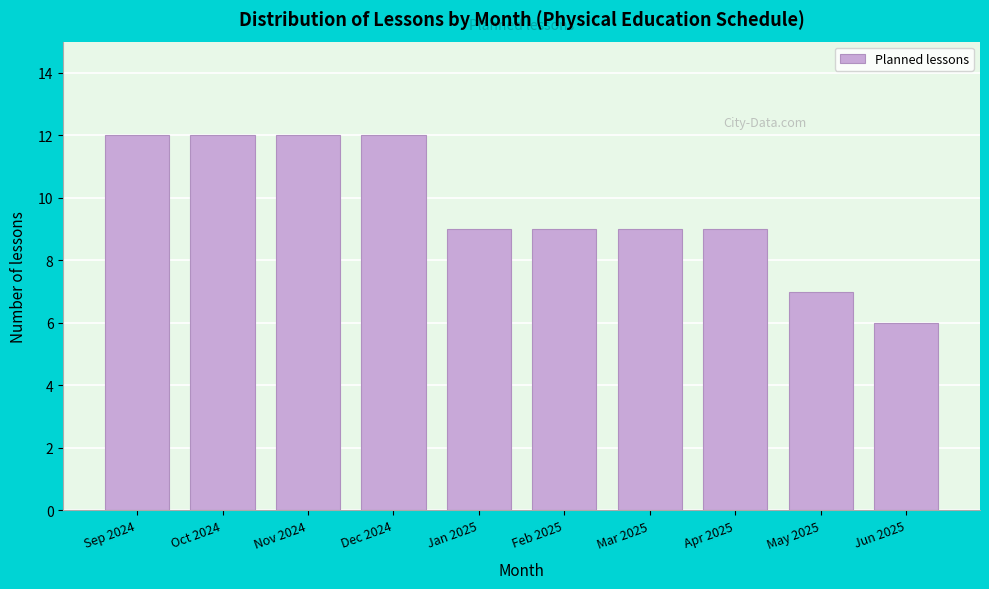

Reading left to right, what are all the values shown in this chart?

12	12	12	12	9	9	9	9	7	6